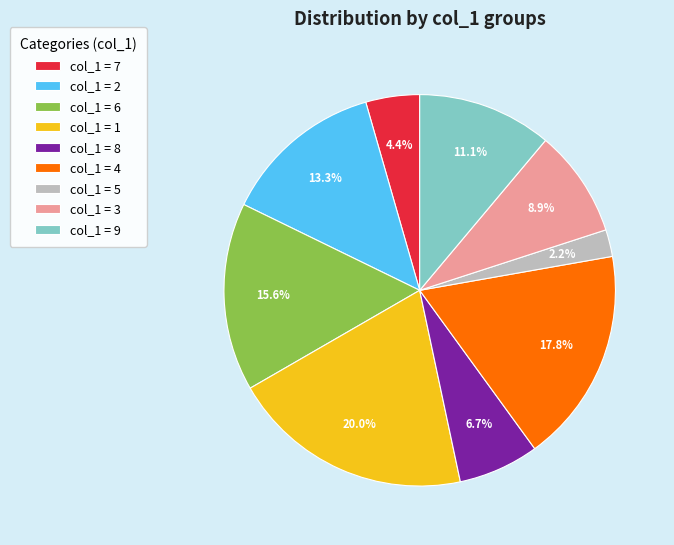

Rank the categories by value from highest to lowest.

col_1 = 1, col_1 = 4, col_1 = 6, col_1 = 2, col_1 = 9, col_1 = 3, col_1 = 8, col_1 = 7, col_1 = 5